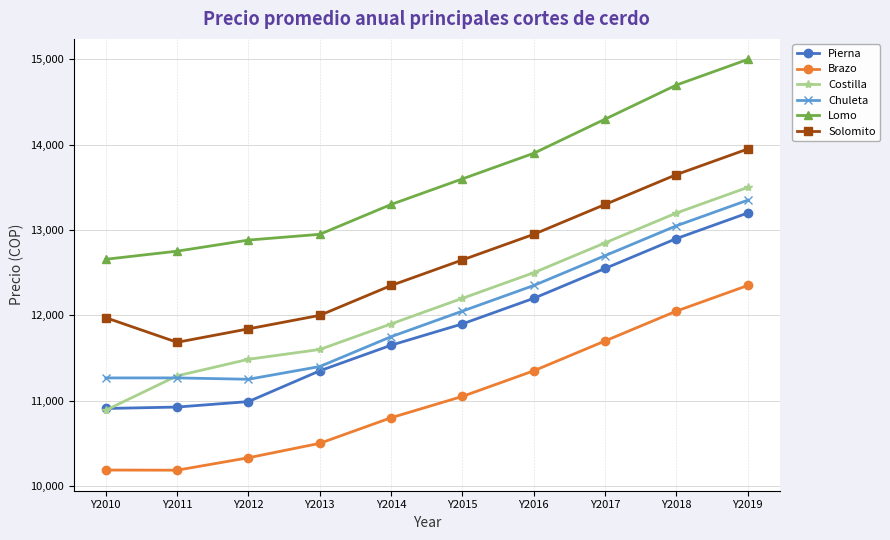

True or false: Pierna and Lomo cross at least once.

False